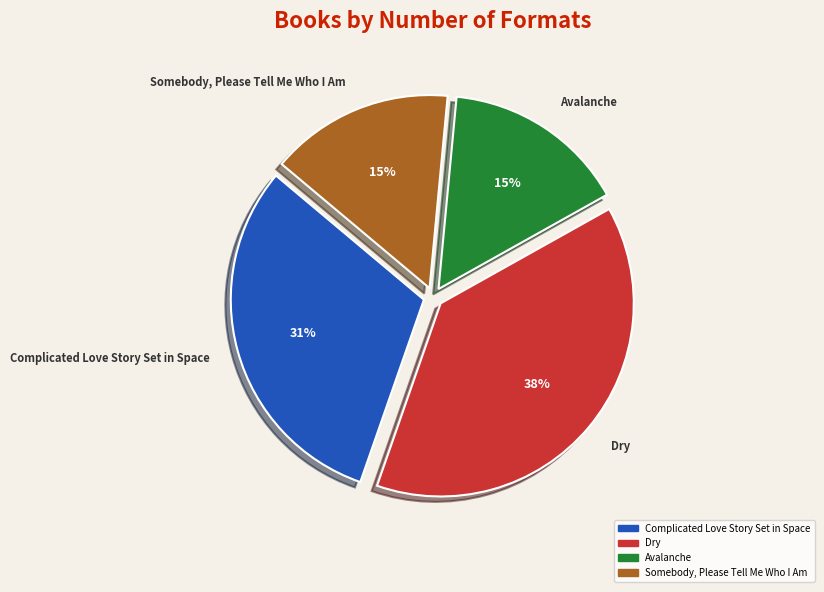

Is it true that Somebody, Please Tell Me Who I Am is 9% of the pie?

False